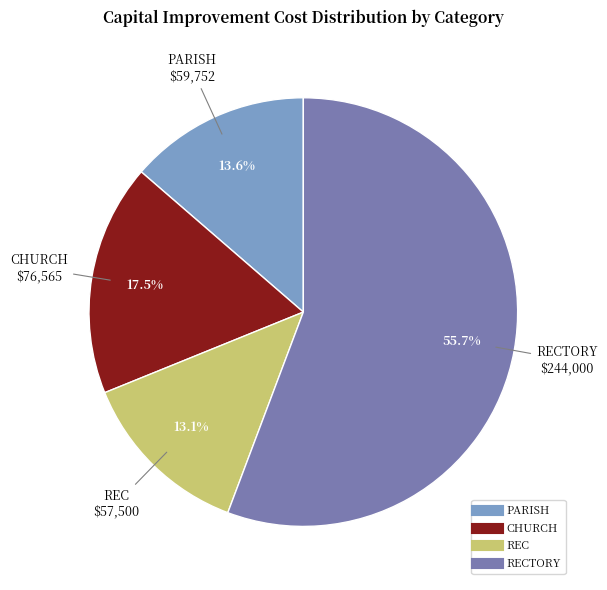

How many slices are in this pie chart?

4